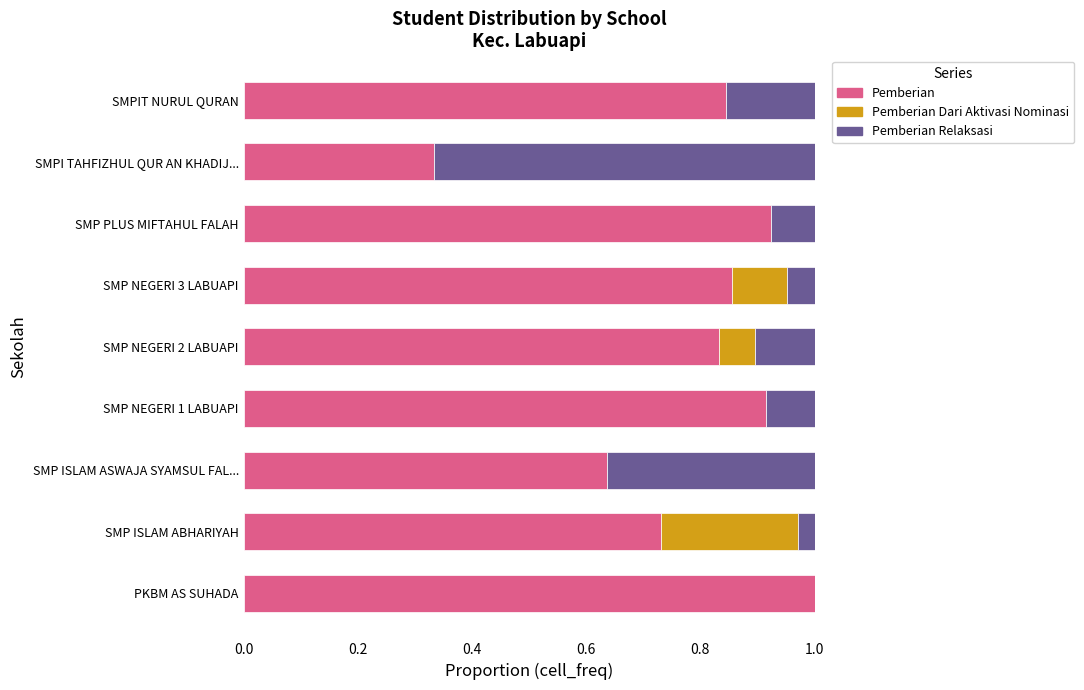

What is the sum of all Pemberian values?

7.1